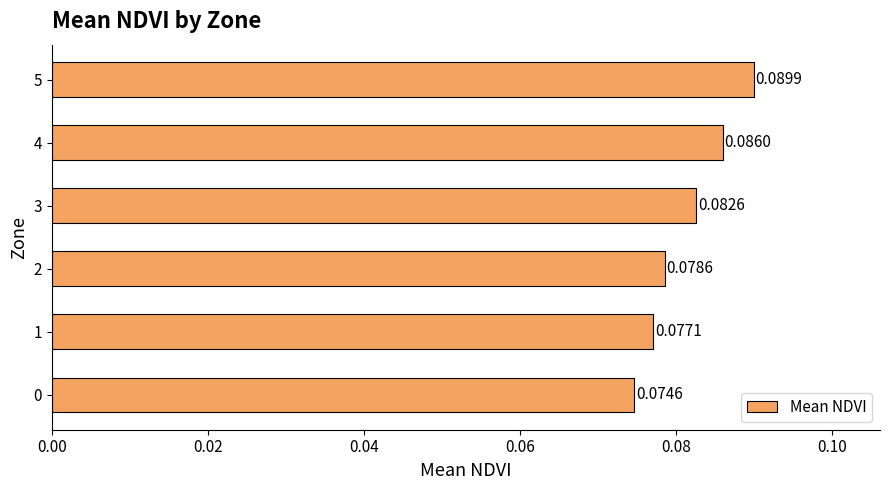

List the labels in order of value, largest first.

5, 4, 3, 2, 1, 0